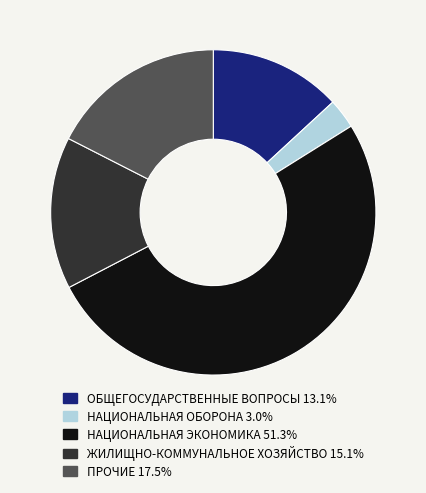

Rank the categories by value from lowest to highest.

НАЦИОНАЛЬНАЯ ОБОРОНА, ОБЩЕГОСУДАРСТВЕННЫЕ ВОПРОСЫ, ЖИЛИЩНО-КОММУНАЛЬНОЕ ХОЗЯЙСТВО, ПРОЧИЕ, НАЦИОНАЛЬНАЯ ЭКОНОМИКА